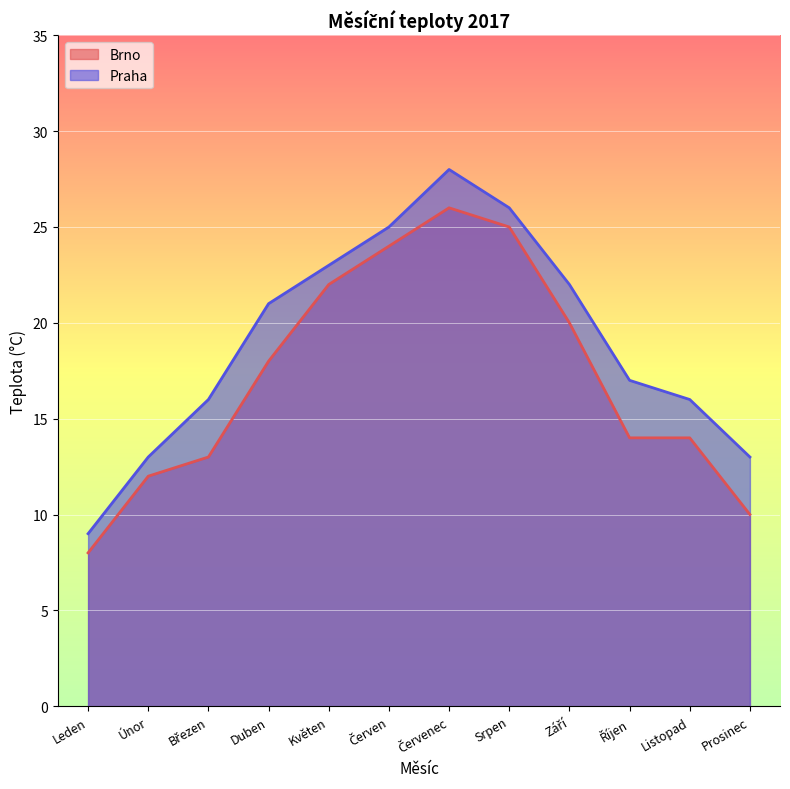

True or false: Brno and Praha cross at least once.

False